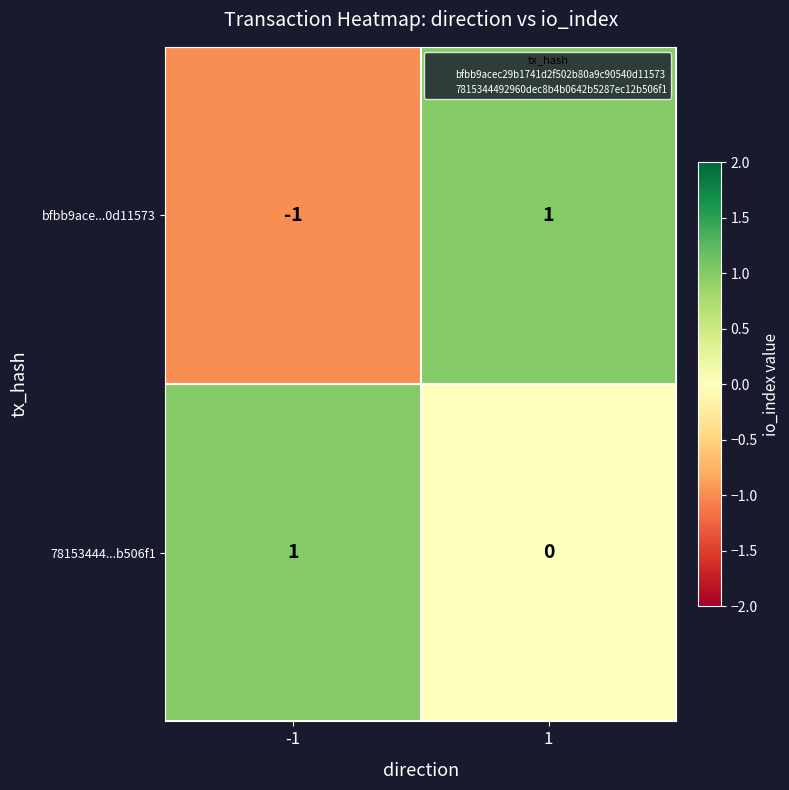

List the series in order of their overall mean, lowest first.

bfbb9ace...0d11573, 78153444...b506f1